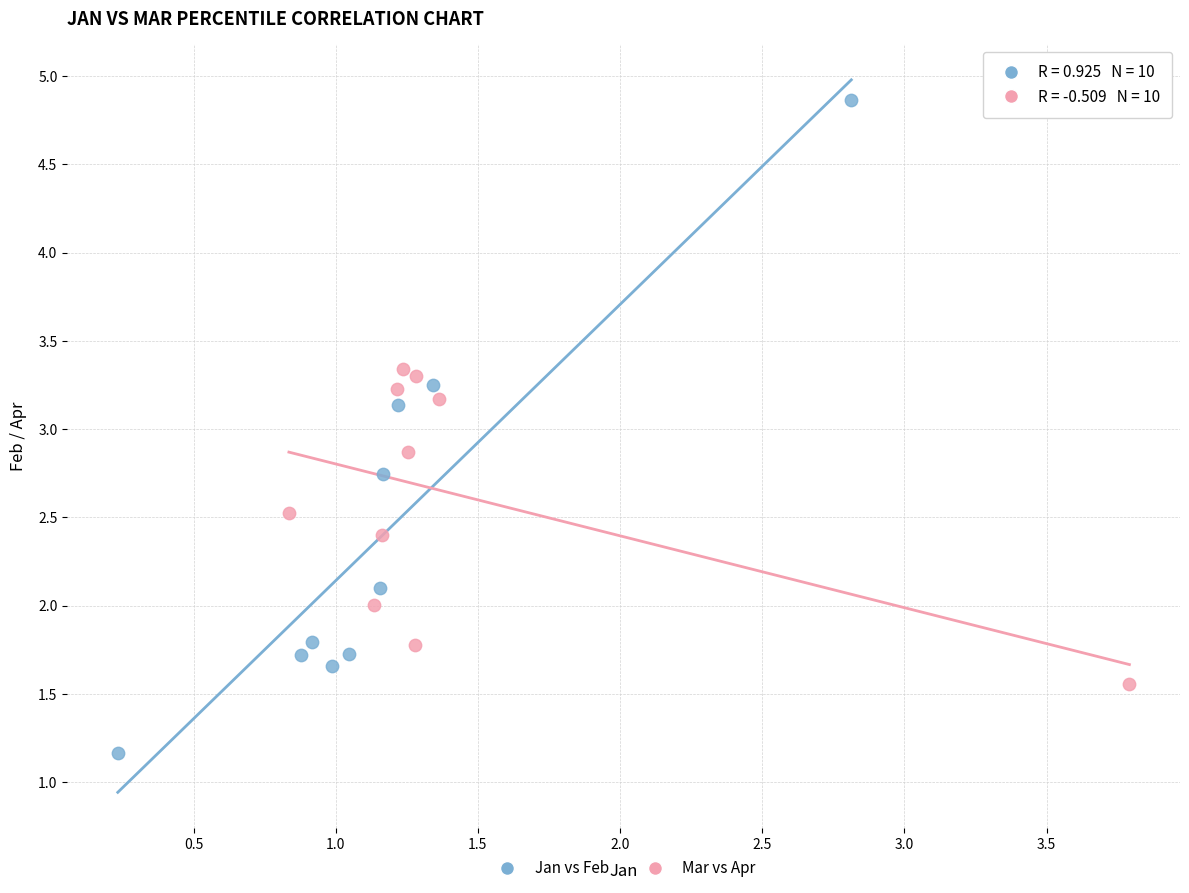

Which series contains the highest Y value?

Jan vs Feb